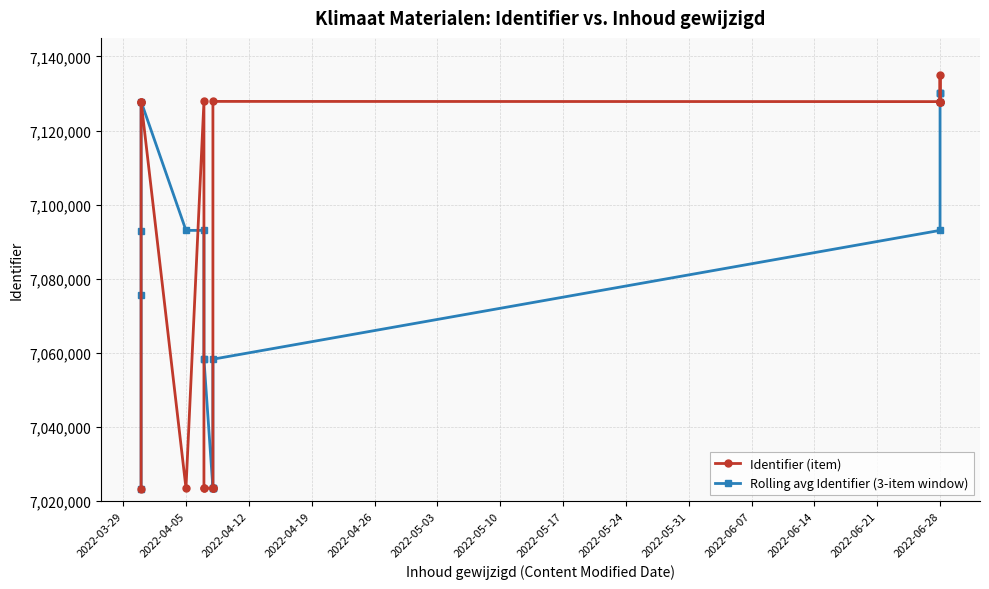

After their last crossing, which series has the higher values: Rolling avg Identifier (3-item window) or Identifier (item)?

Identifier (item)